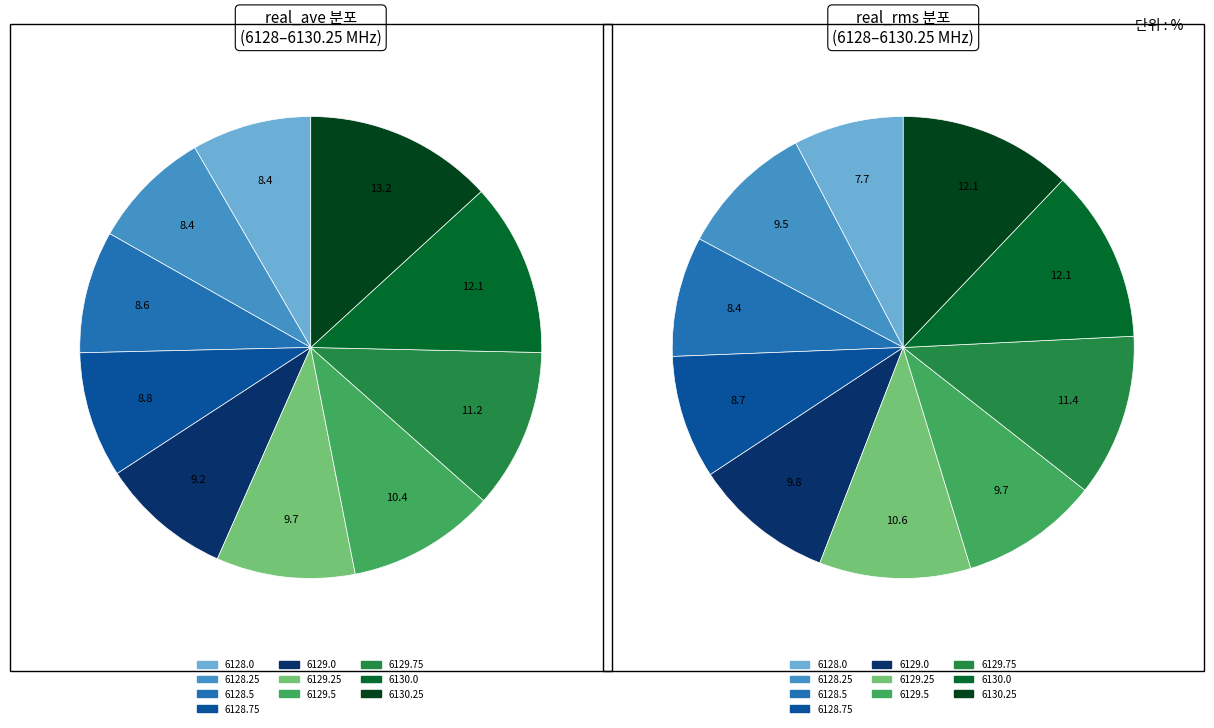

Is 5 the majority of the pie?

No